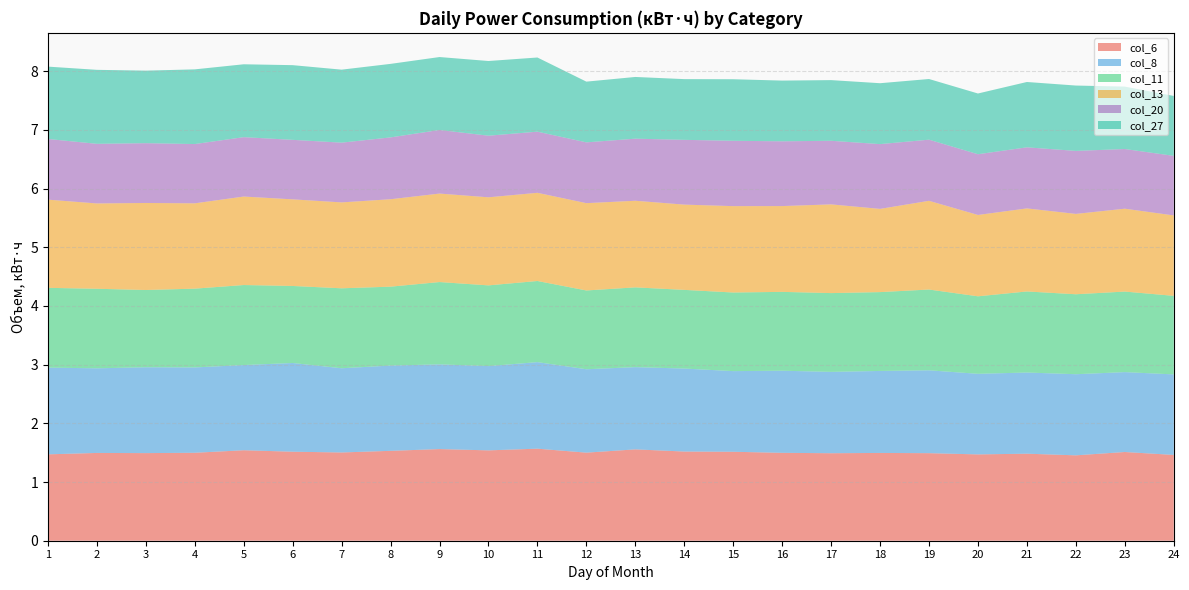

Reading right to left, extract all data points from this chart.

col_6: 24=1.5	23=1.5	22=1.5	21=1.5	20=1.5	19=1.5	18=1.5	17=1.5	16=1.5	15=1.5	14=1.5	13=1.6	12=1.5	11=1.6	10=1.5	9=1.6	8=1.5	7=1.5	6=1.5	5=1.5	4=1.5	3=1.5	2=1.5	1=1.5
col_8: 24=1.4	23=1.4	22=1.4	21=1.4	20=1.4	19=1.4	18=1.4	17=1.4	16=1.4	15=1.4	14=1.4	13=1.4	12=1.4	11=1.5	10=1.4	9=1.4	8=1.5	7=1.4	6=1.5	5=1.5	4=1.5	3=1.5	2=1.4	1=1.5
col_11: 24=1.3	23=1.4	22=1.4	21=1.4	20=1.3	19=1.4	18=1.3	17=1.3	16=1.3	15=1.3	14=1.3	13=1.4	12=1.3	11=1.4	10=1.4	9=1.4	8=1.3	7=1.4	6=1.3	5=1.4	4=1.3	3=1.3	2=1.4	1=1.4
col_13: 24=1.4	23=1.4	22=1.4	21=1.4	20=1.4	19=1.5	18=1.4	17=1.5	16=1.5	15=1.5	14=1.5	13=1.5	12=1.5	11=1.5	10=1.5	9=1.5	8=1.5	7=1.5	6=1.5	5=1.5	4=1.5	3=1.5	2=1.5	1=1.5
col_20: 24=1.0	23=1.0	22=1.1	21=1.0	20=1.0	19=1.0	18=1.1	17=1.1	16=1.1	15=1.1	14=1.1	13=1.1	12=1.0	11=1.0	10=1.0	9=1.1	8=1.1	7=1.0	6=1.0	5=1.0	4=1.0	3=1.0	2=1.0	1=1.0
col_27: 24=1.0	23=1.1	22=1.1	21=1.1	20=1.0	19=1.0	18=1.0	17=1.0	16=1.0	15=1.0	14=1.0	13=1.1	12=1.0	11=1.3	10=1.3	9=1.2	8=1.3	7=1.2	6=1.3	5=1.2	4=1.3	3=1.2	2=1.3	1=1.2